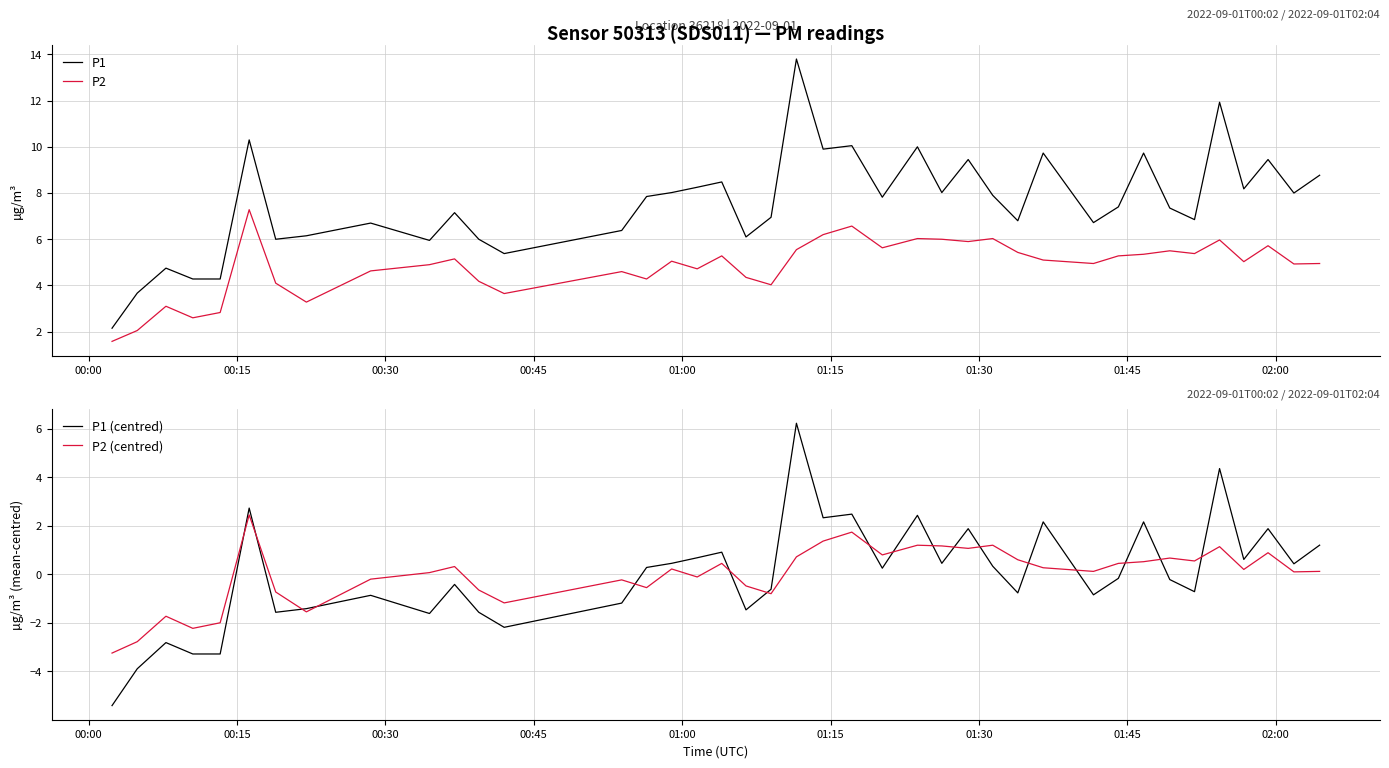

What is the minimum value for P2?

1.6